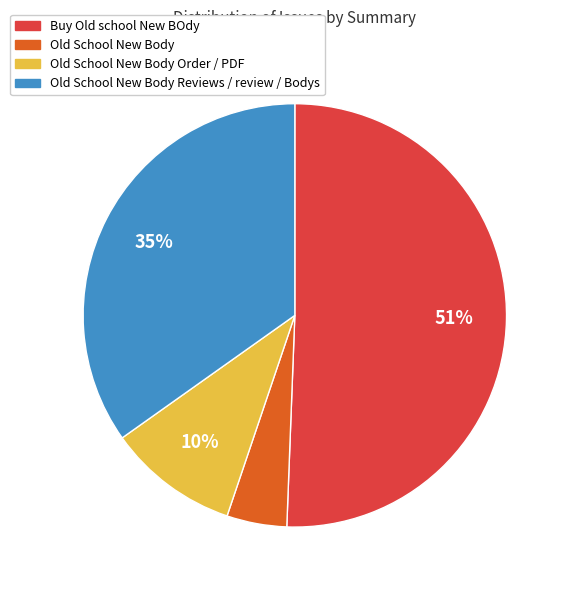

How many segments does this pie chart have?

4